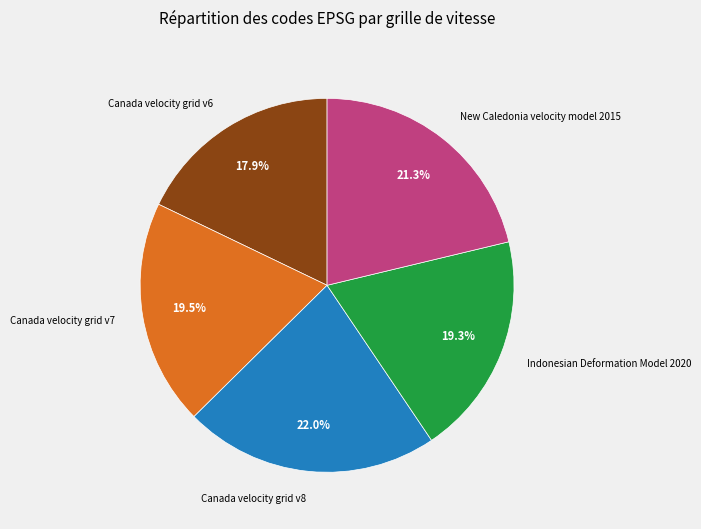

What percentage do Canada velocity grid v8 and New Caledonia velocity model 2015 together represent?

43.3%